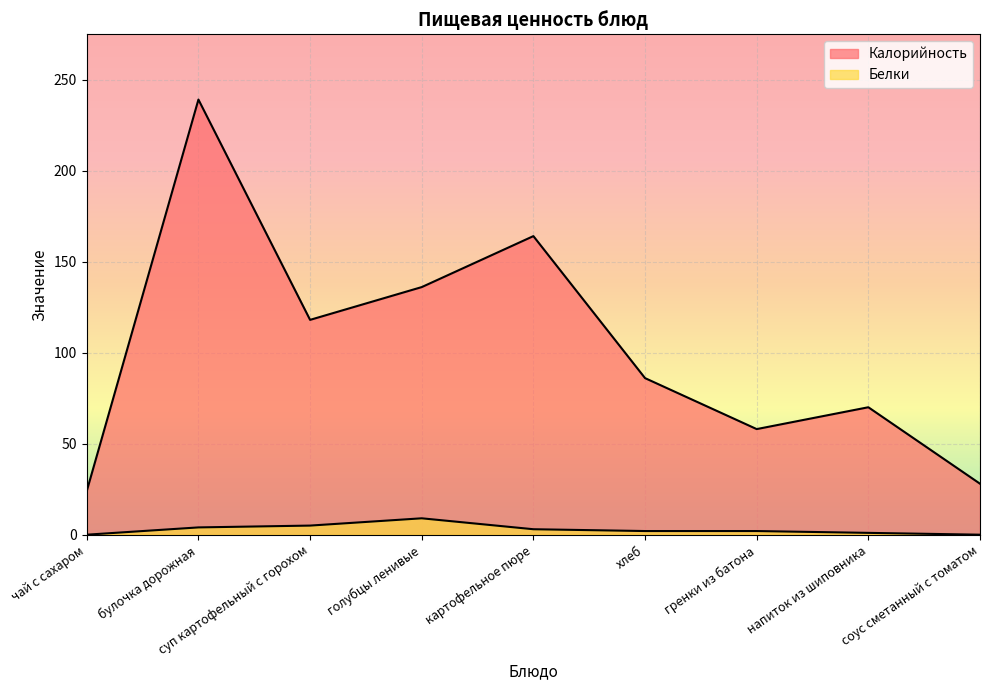

What is the value of the Белки point at the 6th from the left?

2